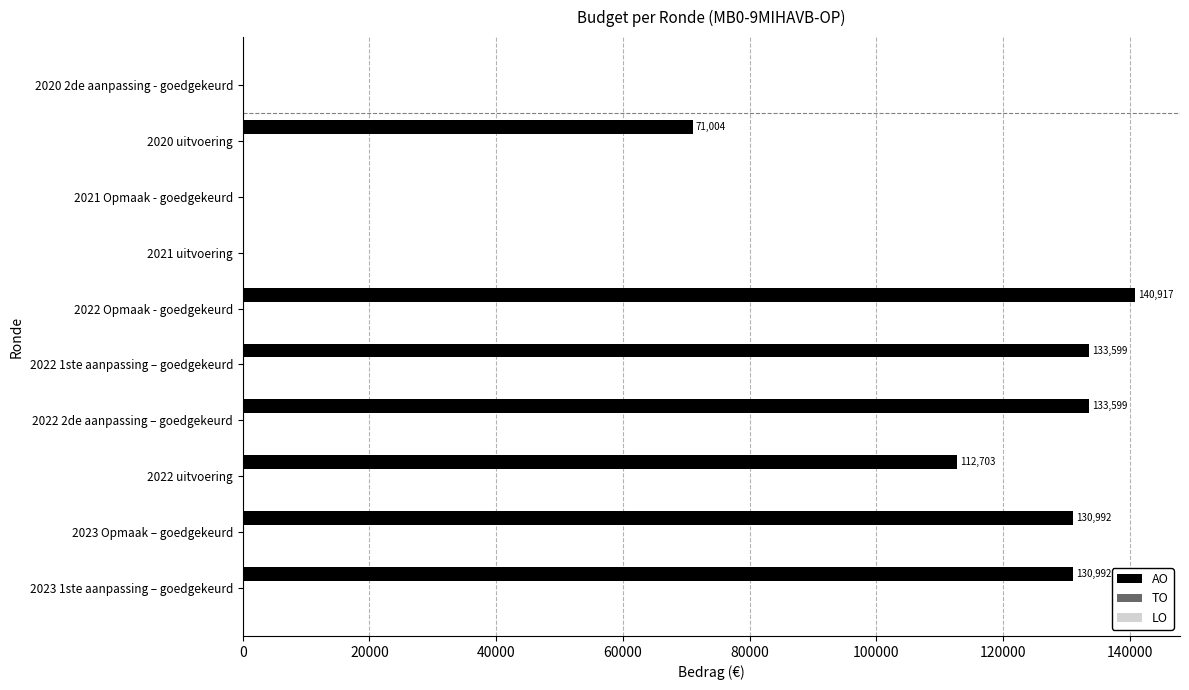

Where is the data nearest to the value 70458?

2020 uitvoering